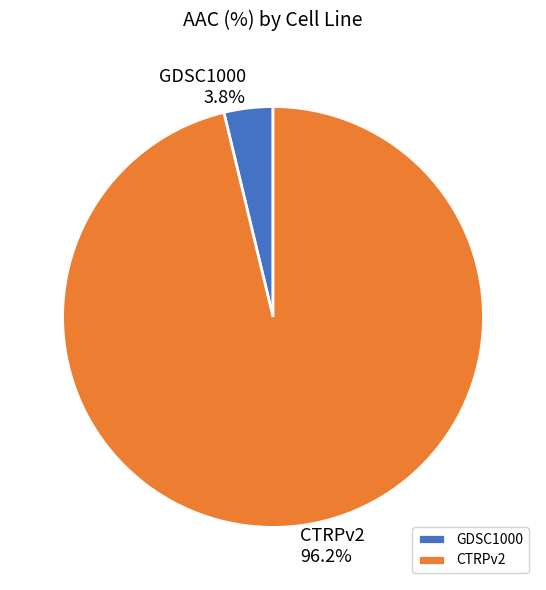

To the nearest percent, what is the difference between the largest and smallest slice percentages?

92%